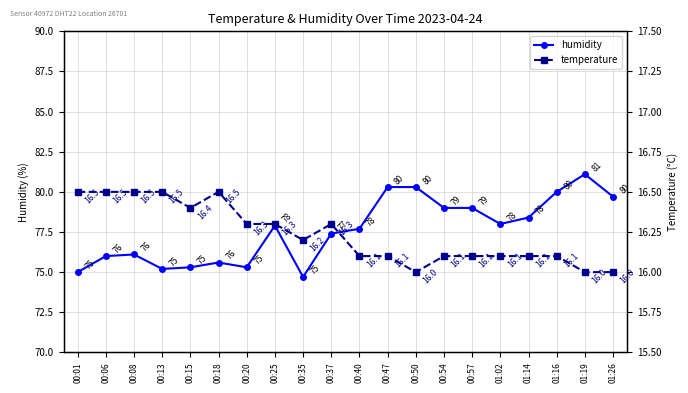

How many series are shown in this chart?

2